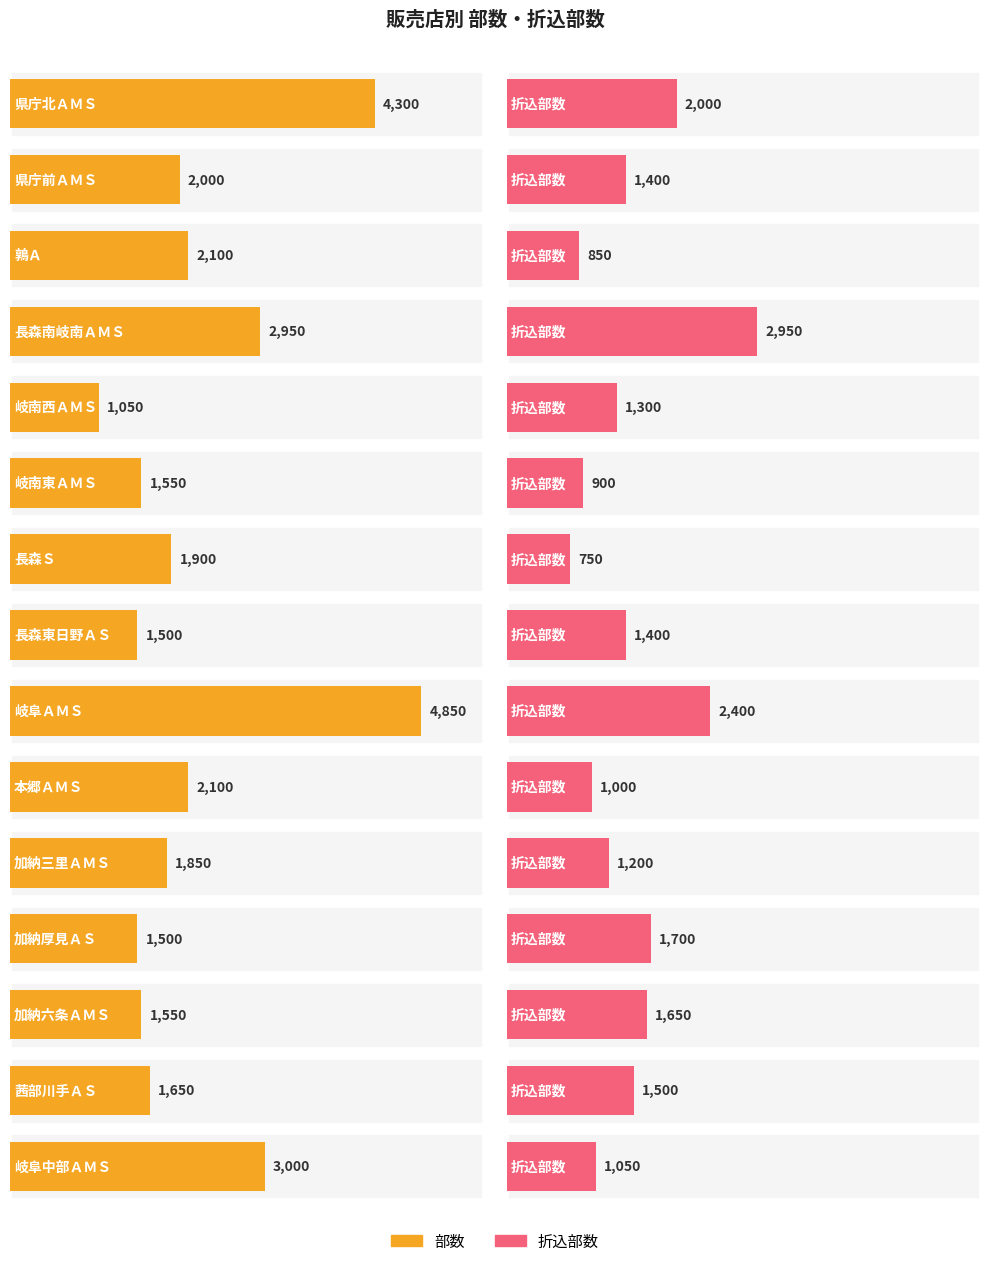

Between 加納厚見ＡＳ and 長森南岐南ＡＭＳ, which is larger?

長森南岐南ＡＭＳ